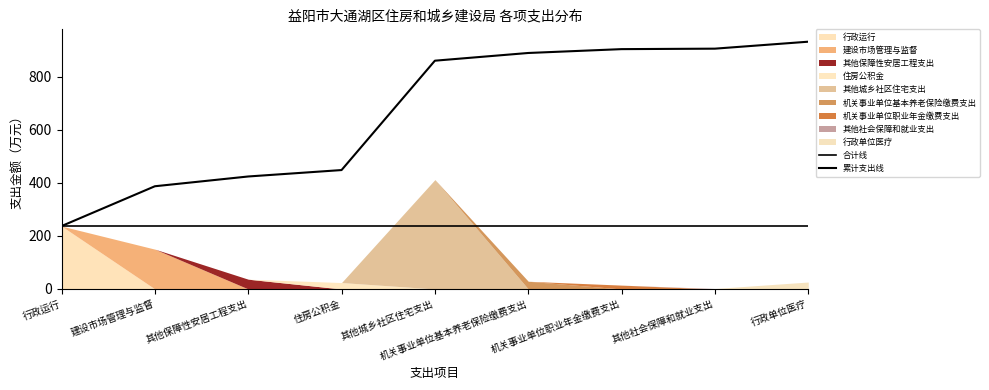

What is the label of the 1st point from the right?

行政单位医疗